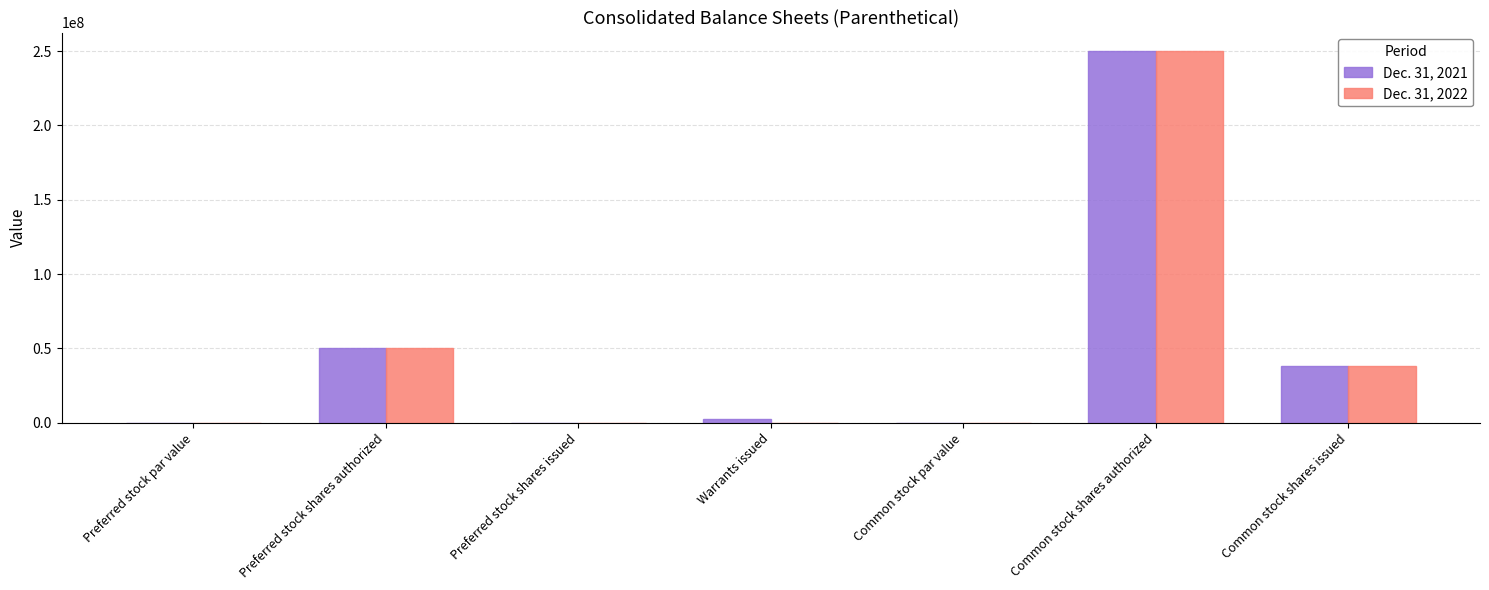

What is the total value across all series at Common stock shares authorized?

500000000.0